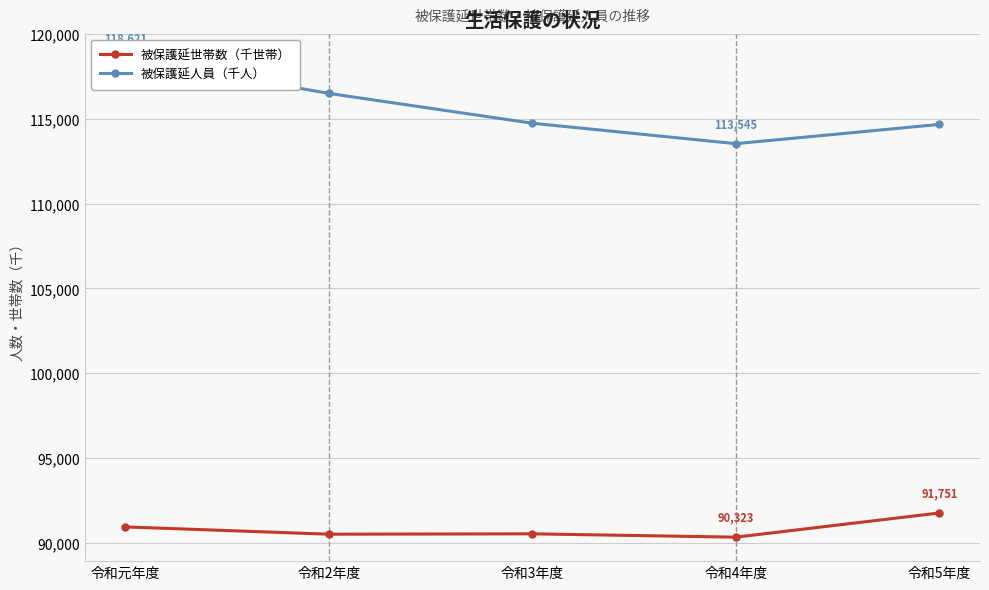

What is the smallest value displayed?

90323